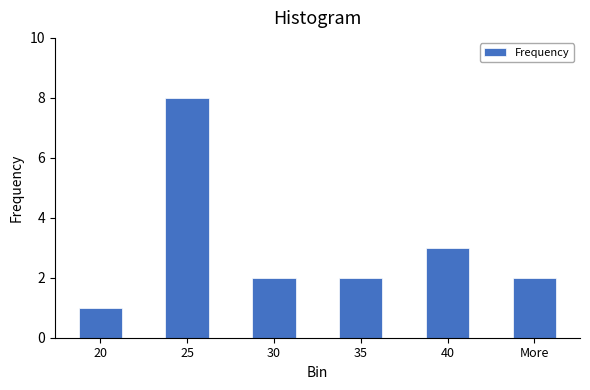

Reading left to right, extract all data points from this chart.

1	8	2	2	3	2